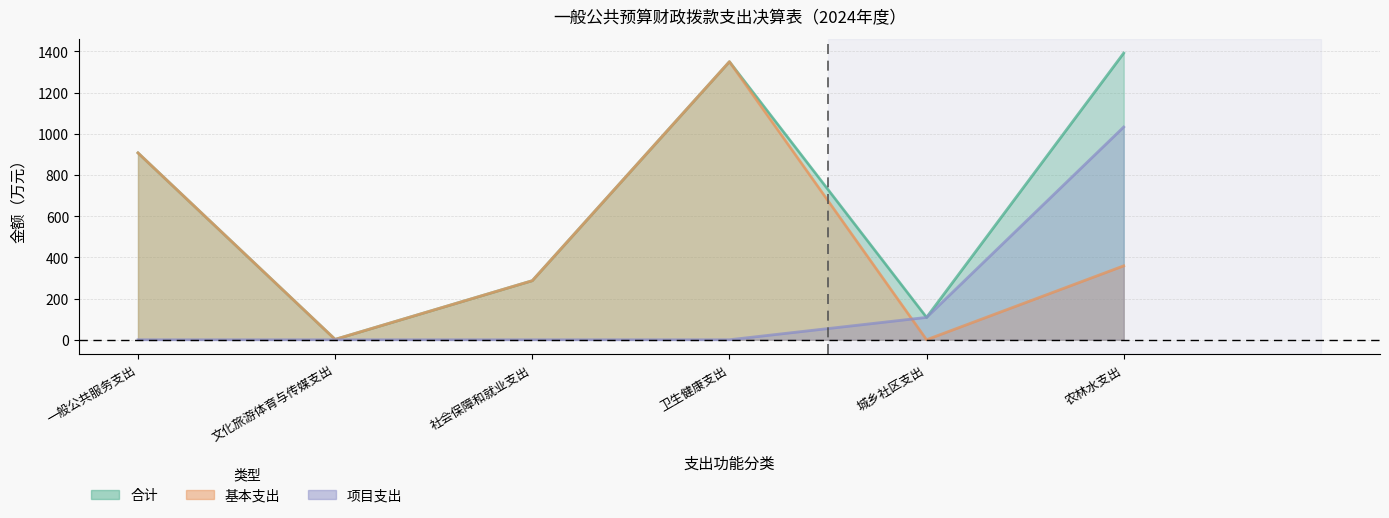

What is the label of the 6th point from the right?

一般公共服务支出